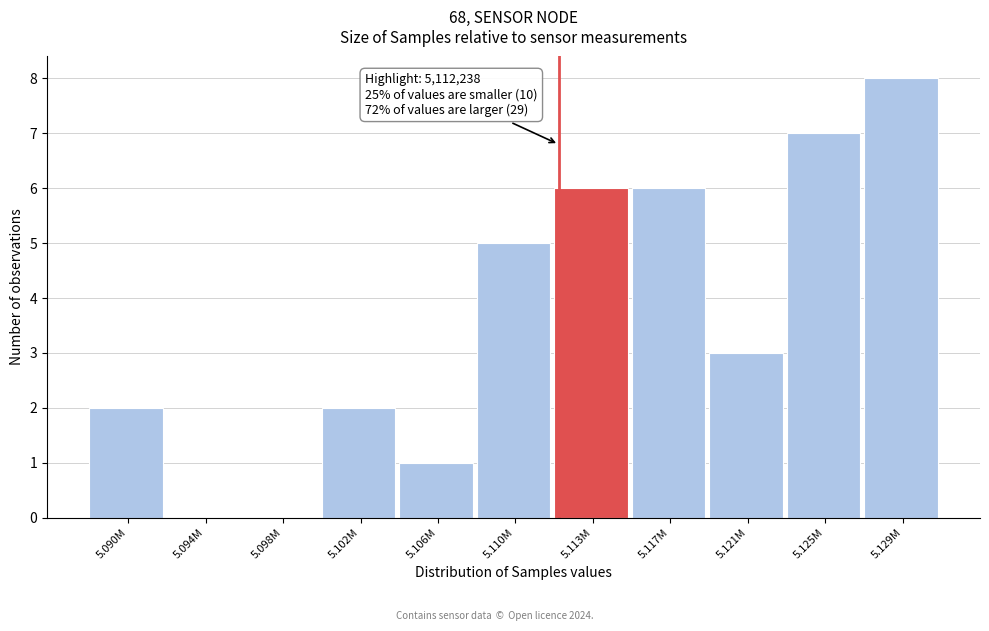

Reading left to right, transcribe all the data shown in this chart.

5.090M=2	5.094M=0	5.098M=0	5.102M=2	5.106M=1	5.110M=5	5.113M=6	5.117M=6	5.121M=3	5.125M=7	5.129M=8